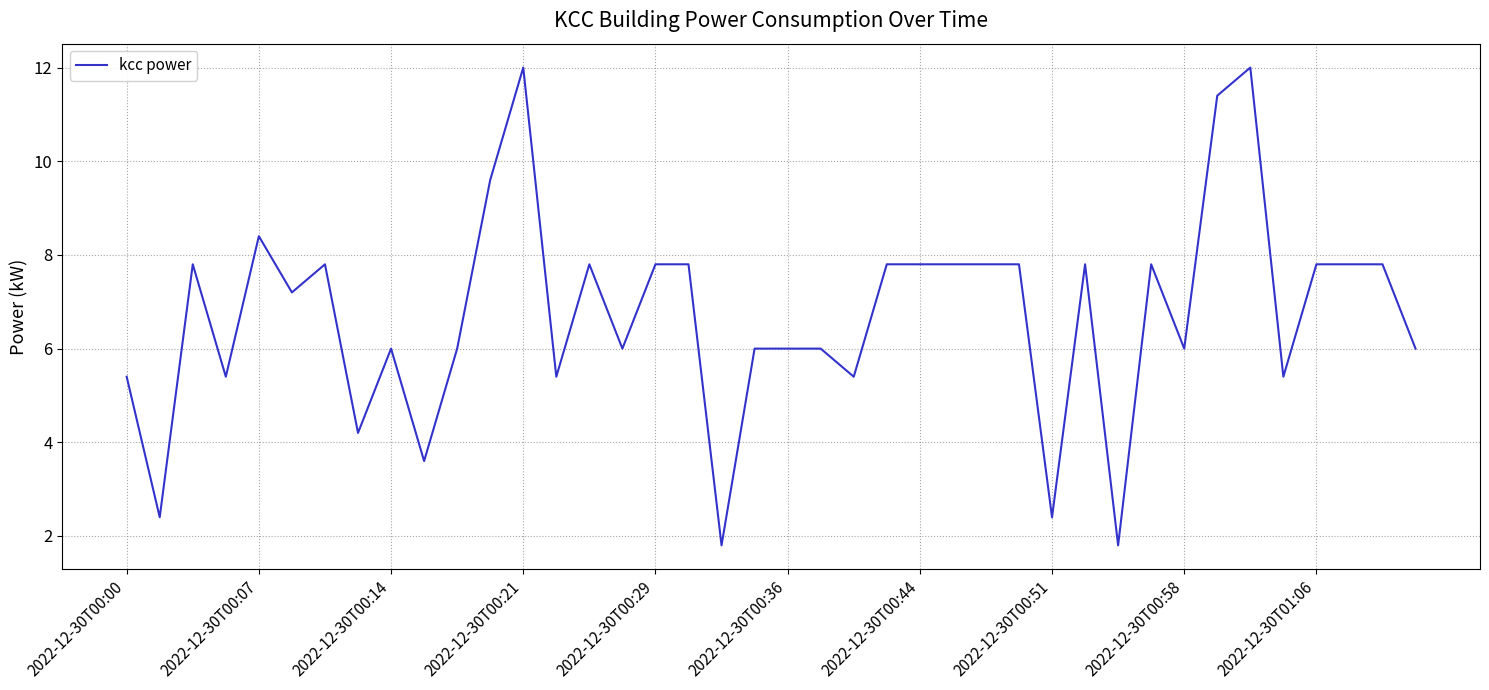

Reading left to right, extract all data points from this chart.

5.4	2.4	7.8	5.4	8.4	7.2	7.8	4.2	6.0	3.6	6.0	9.6	12.0	5.4	7.8	6.0	7.8	7.8	1.8	6.0	6.0	6.0	5.4	7.8	7.8	7.8	7.8	7.8	2.4	7.8	1.8	7.8	6.0	11.4	12.0	5.4	7.8	7.8	7.8	6.0